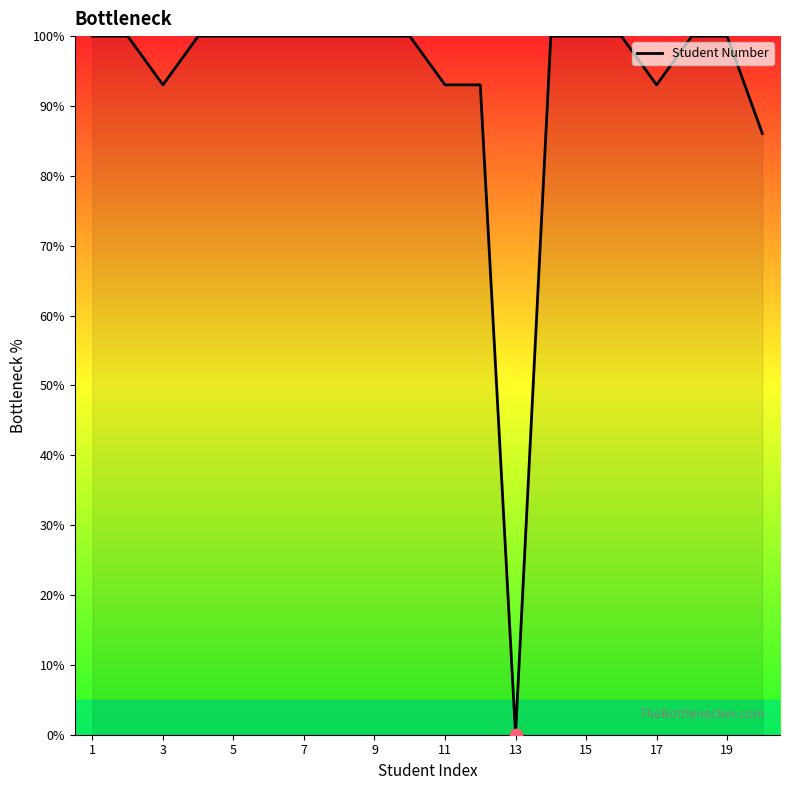

What is the greatest value displayed?

100.0